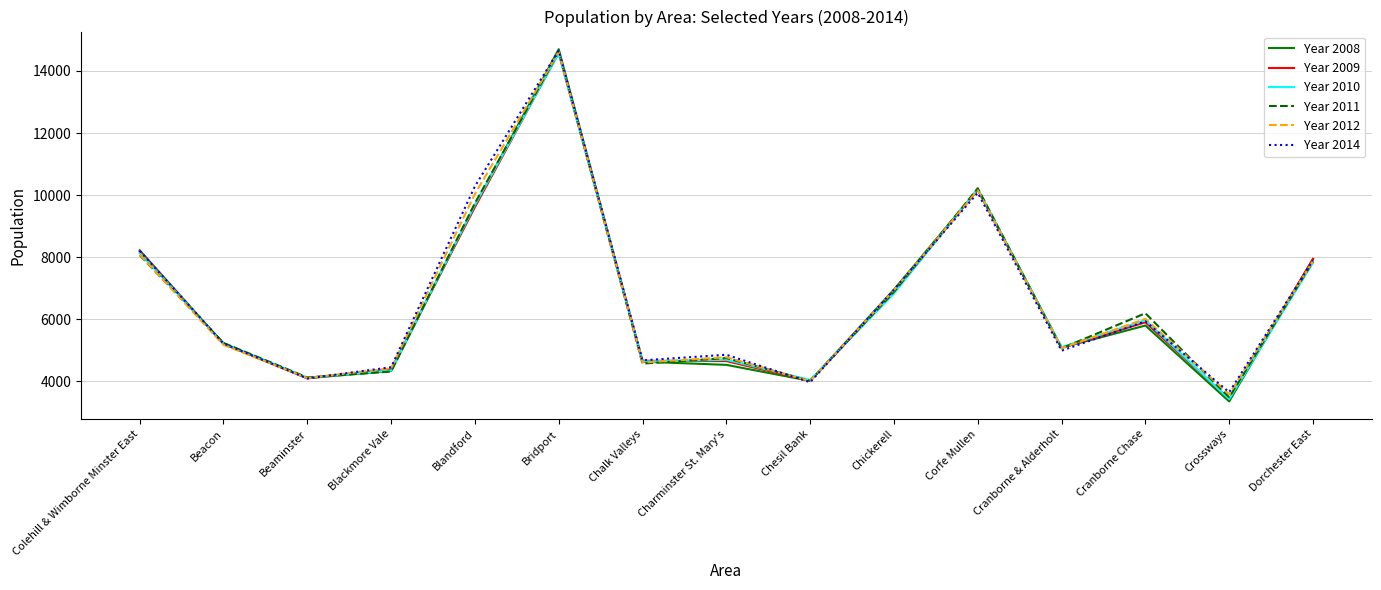

Is it true that Year 2010 equals 10903 at Colehill & Wimborne Minster East?

False